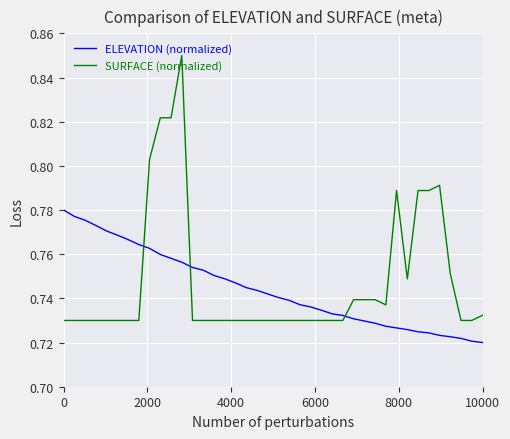

List the series in order of their peak value, lowest first.

ELEVATION (normalized), SURFACE (normalized)